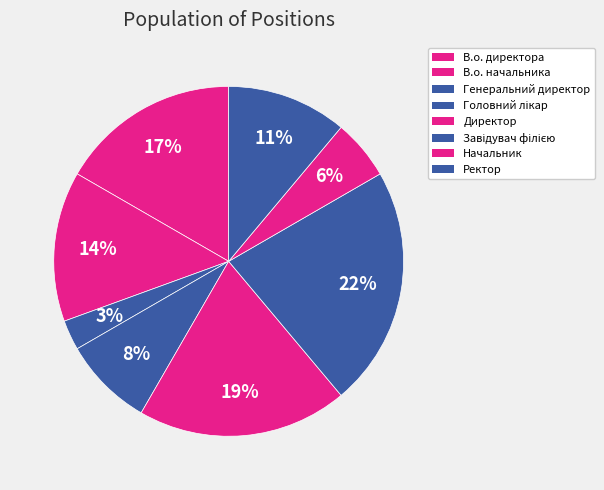

The Директор slice represents 26% of the pie. True or false?

False